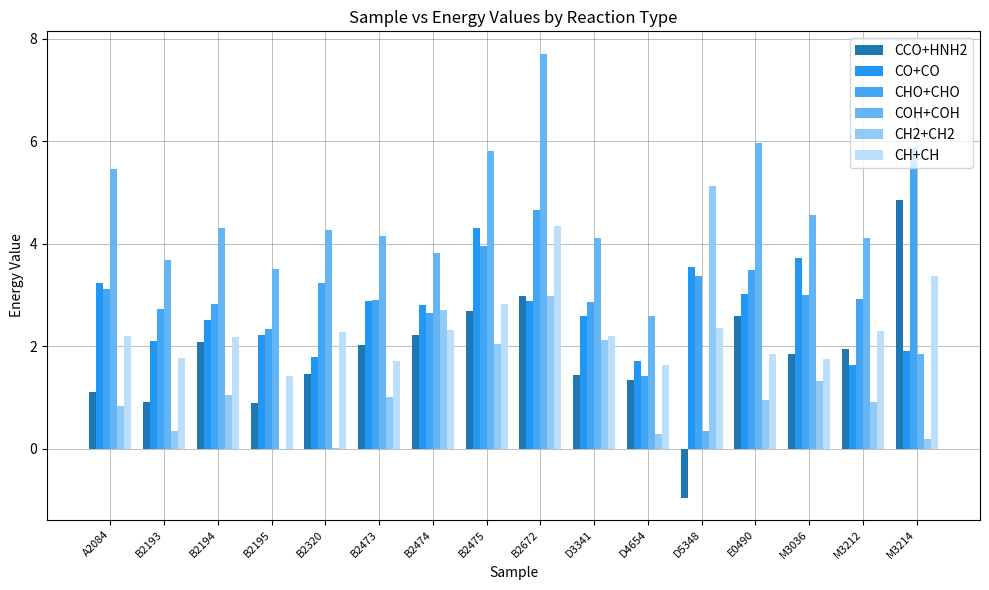

How many groups of bars are there?

16